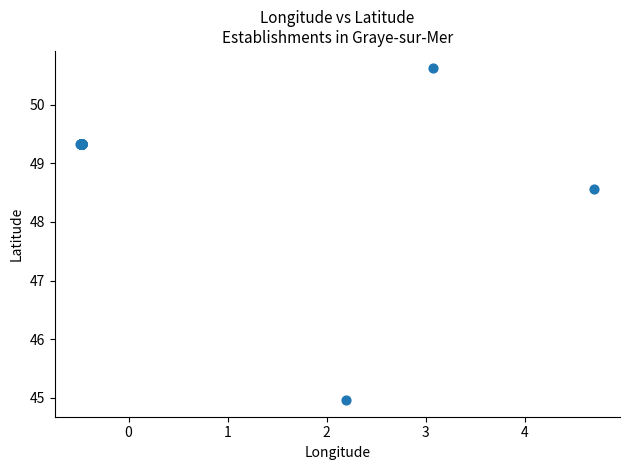

What Y value in the scatter plot is closest to 47?

48.6